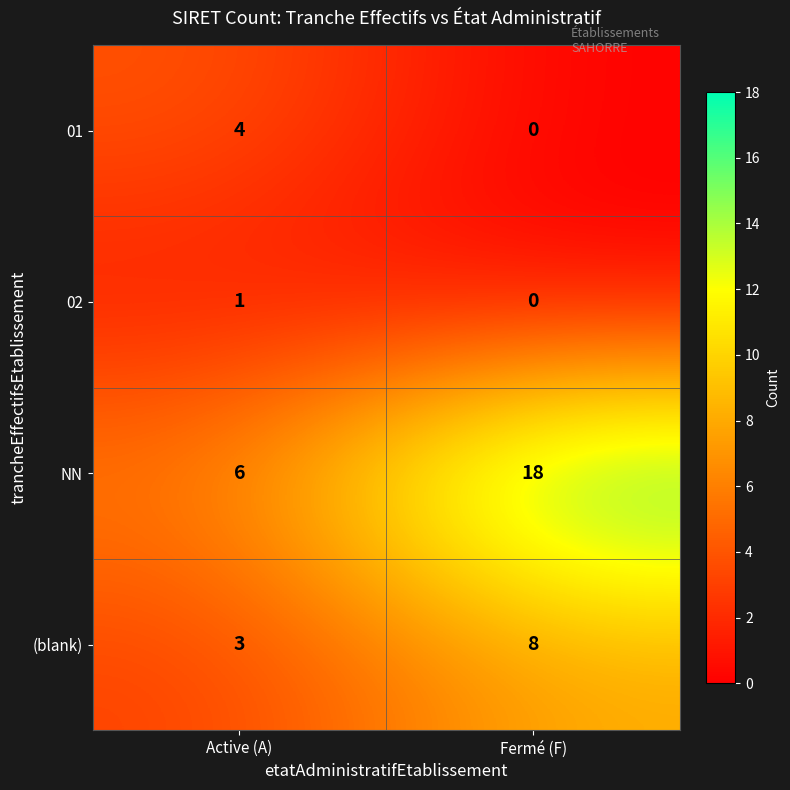

How many series are shown in this chart?

4